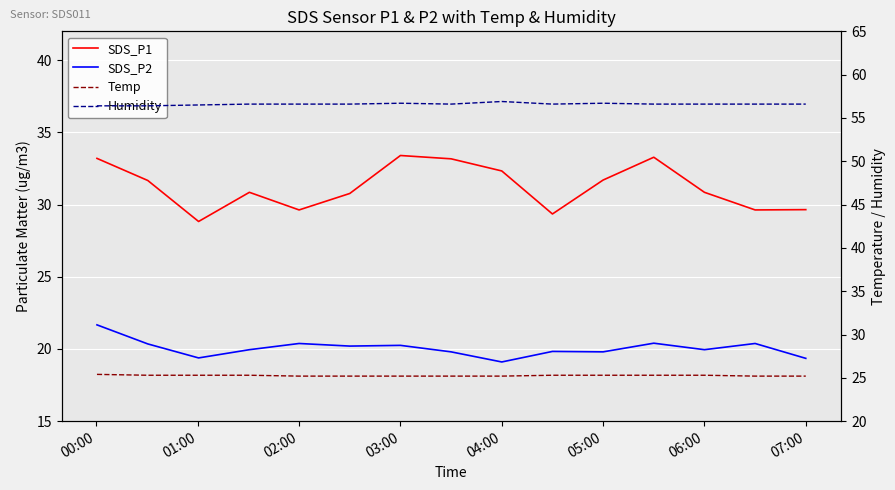

True or false: SDS_P2 and SDS_P1 intersect in this chart.

False